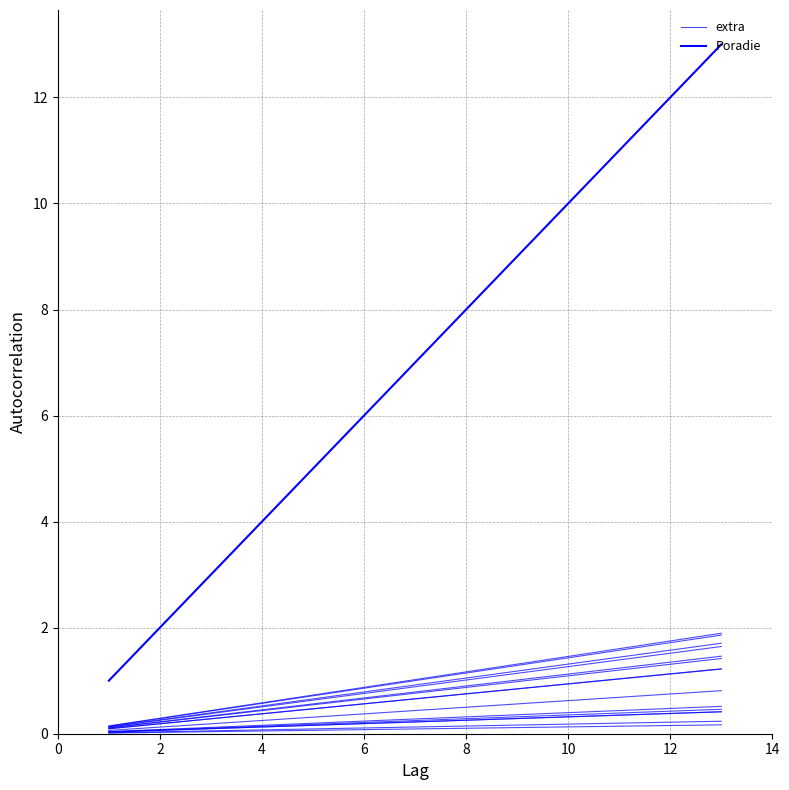

The value of extra at 4 is 0.7. True or false?

True